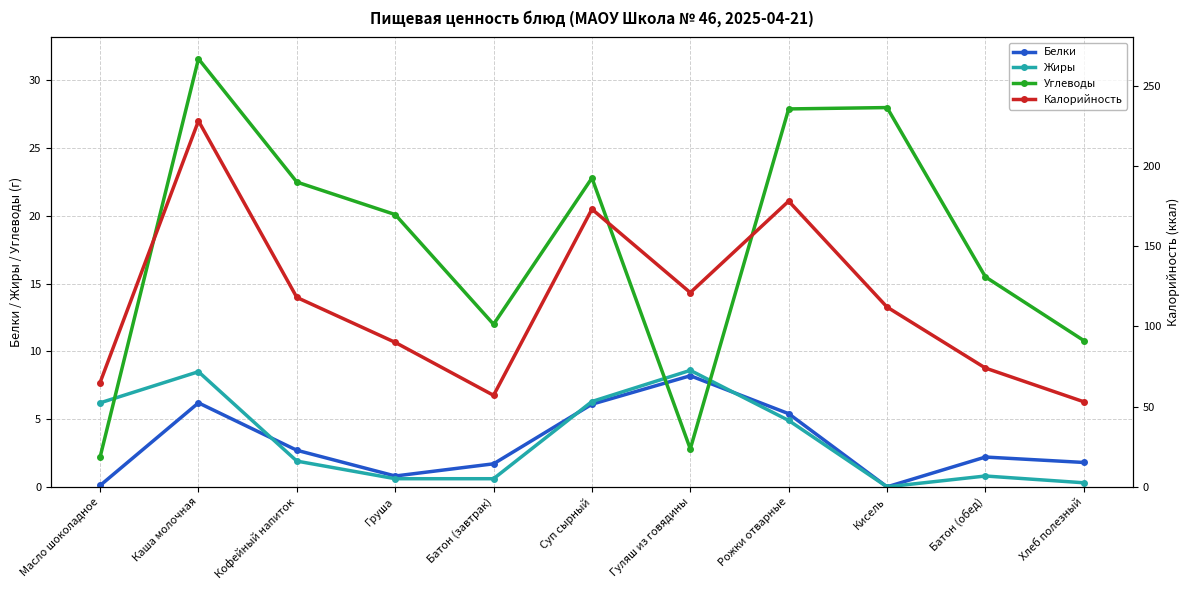

What is the value of the Белки point at the 7th from the left?

8.2